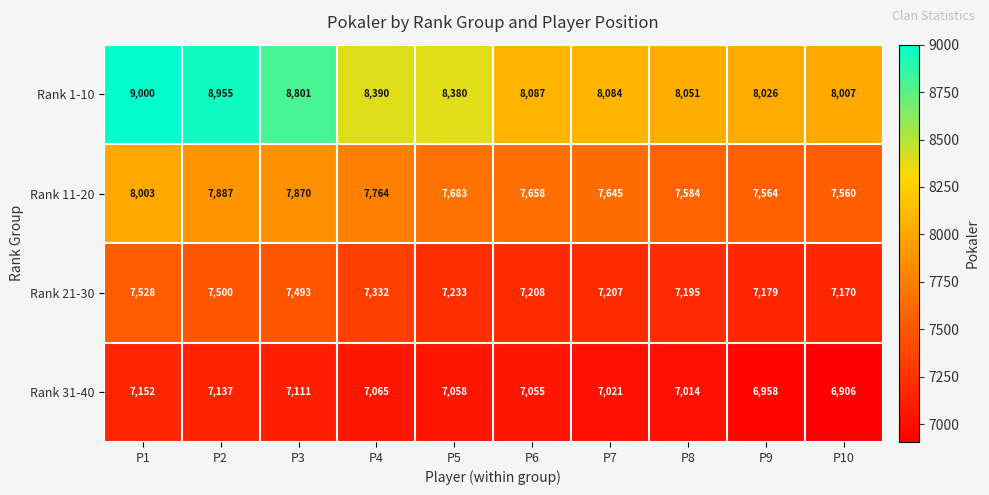

What is the difference between the maximum and minimum values in the Rank 1-10 series?

993